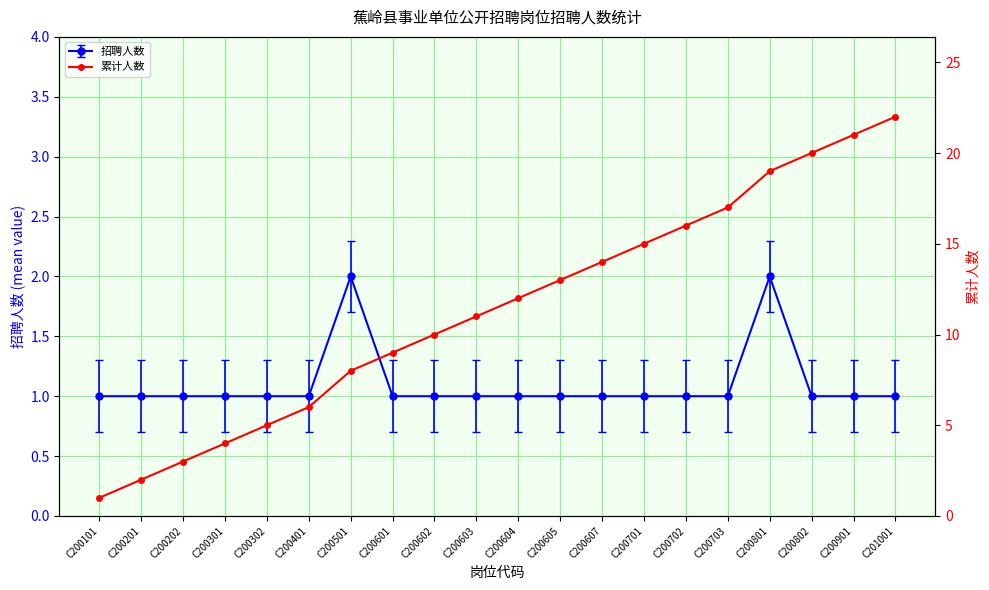

Between C200601 and C200701, which is larger?

C200701